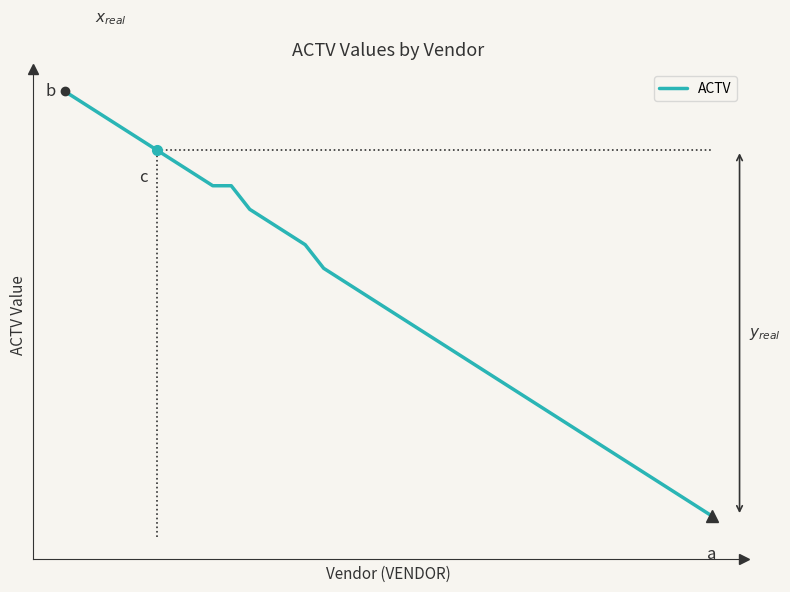

Reading left to right, list all the values displayed in this chart.

0=6137	1=6136	2=6135	3=6134	4=6133	5=6132	6=6131	7=6130	8=6129	9=6129	10=6127	11=6126	12=6125	13=6124	14=6122	15=6121	16=6120	17=6119	18=6118	19=6117	20=6116	21=6115	22=6114	23=6113	24=6112	25=6111	26=6110	27=6109	28=6108	29=6107	30=6106	31=6105	32=6104	33=6103	34=6102	35=6101